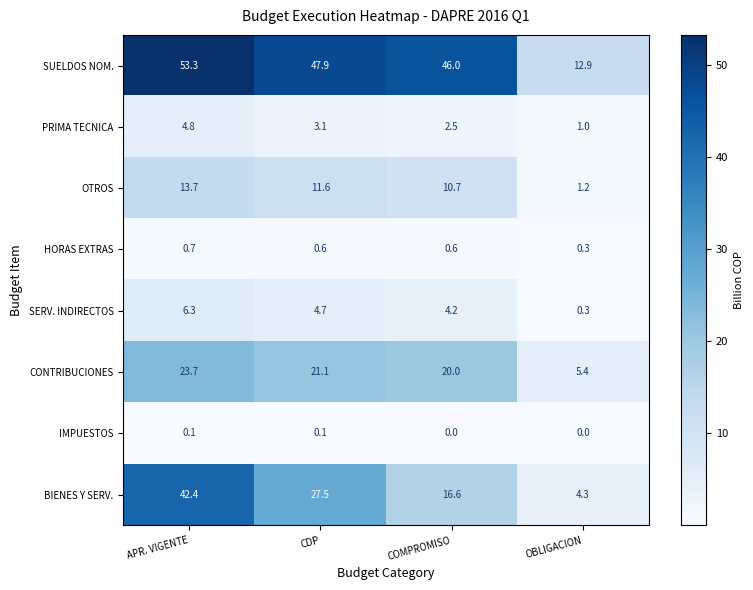

How many data points does each series have?

4